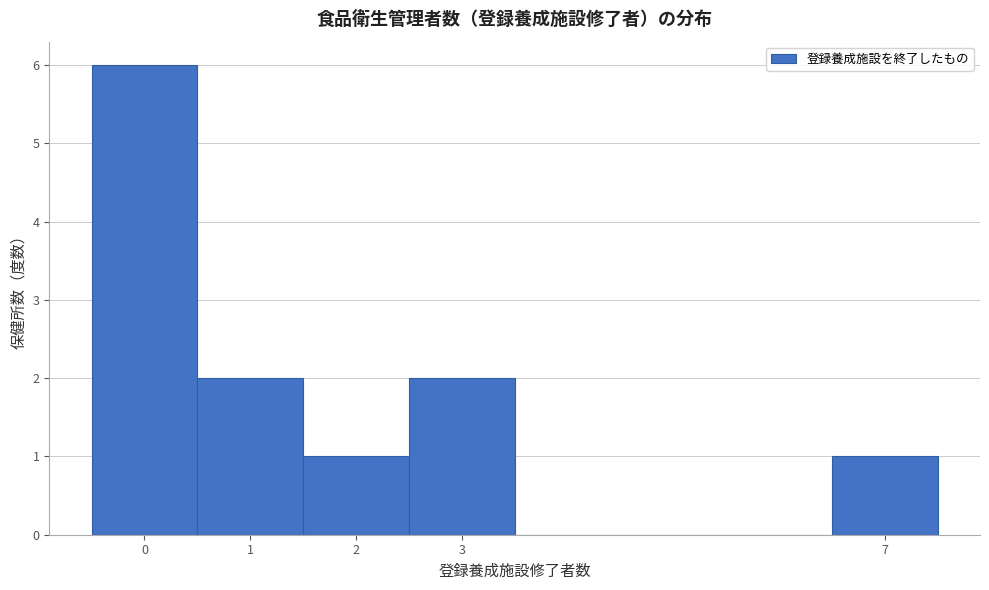

Reading left to right, list every bar in this chart as the range it spans on the x-axis followed by its height. The values are not printed on the chart, so give them approximately, as read against the axis.

-0.5 to 0.5: 6
0.5 to 1.5: 2
1.5 to 2.5: 1
2.5 to 3.5: 2
3.5 to 4.5: 0
4.5 to 5.5: 0
5.5 to 6.5: 0
6.5 to 7.5: 1